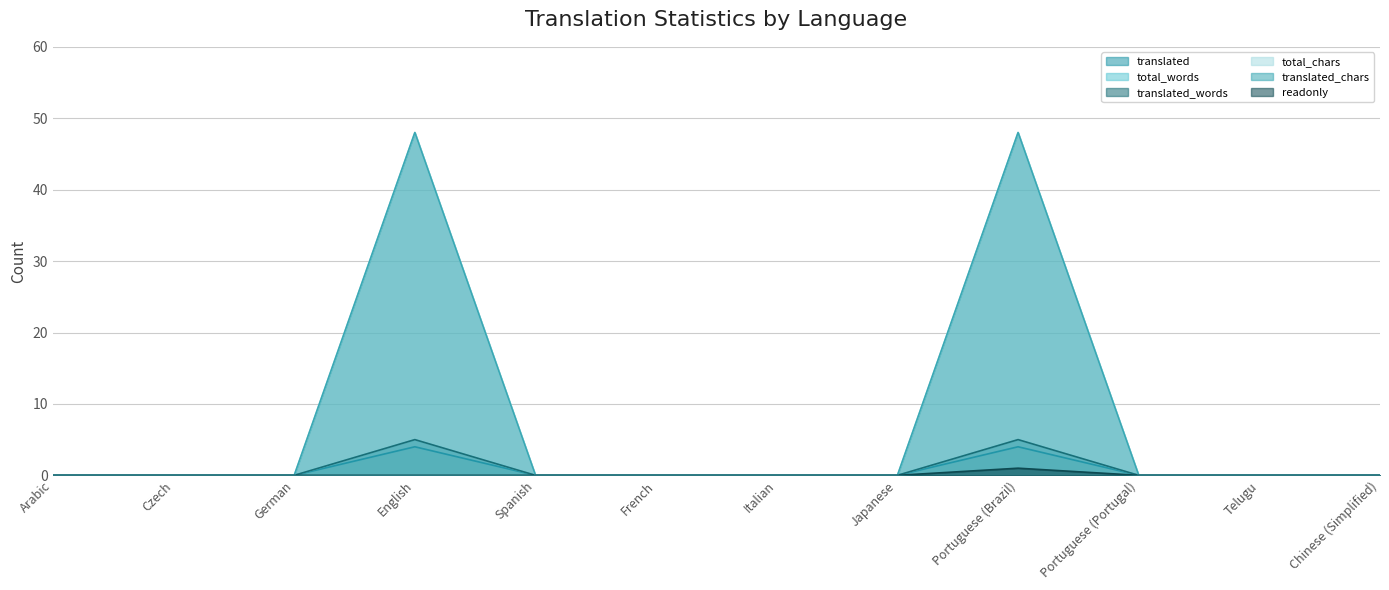

True or false: translated_chars has more than 0 points higher than both neighbors.

True